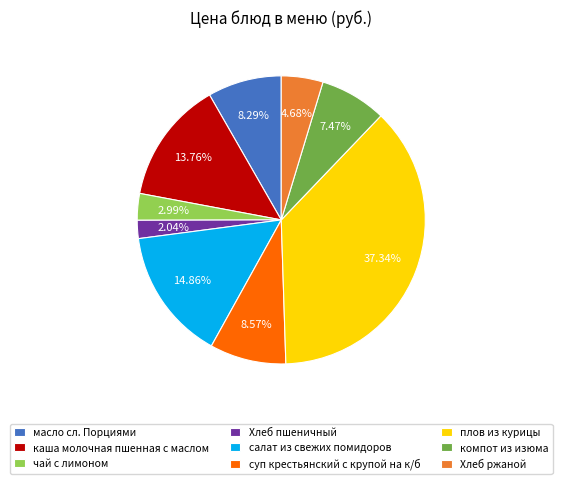

Is it true that каша молочная пшенная с маслом is 9% of the pie?

False